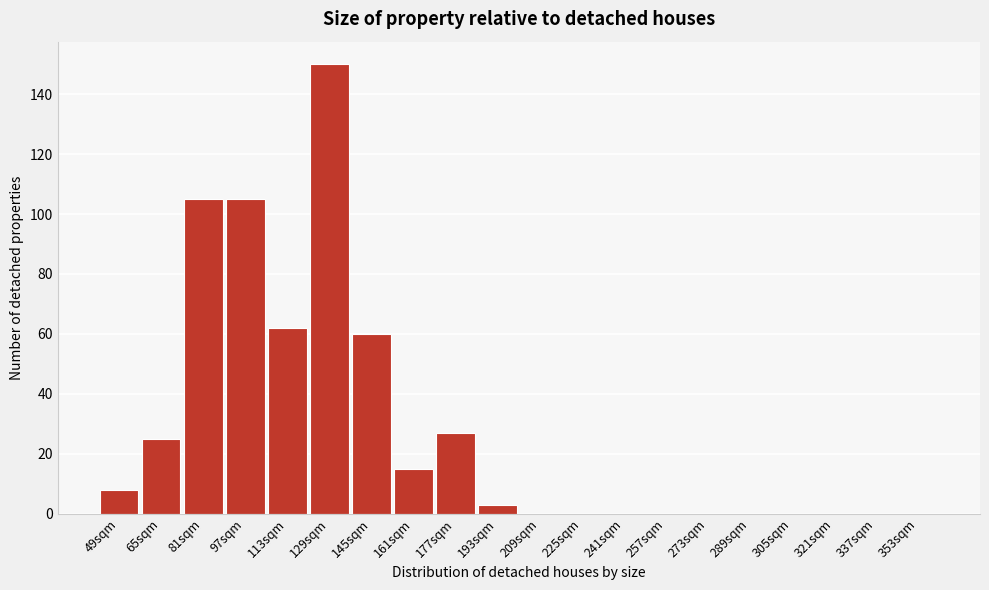

Reading right to left, list all the values displayed in this chart.

353sqm=0	337sqm=0	321sqm=0	305sqm=0	289sqm=0	273sqm=0	257sqm=0	241sqm=0	225sqm=0	209sqm=0	193sqm=3	177sqm=27	161sqm=15	145sqm=60	129sqm=150	113sqm=62	97sqm=105	81sqm=105	65sqm=25	49sqm=8